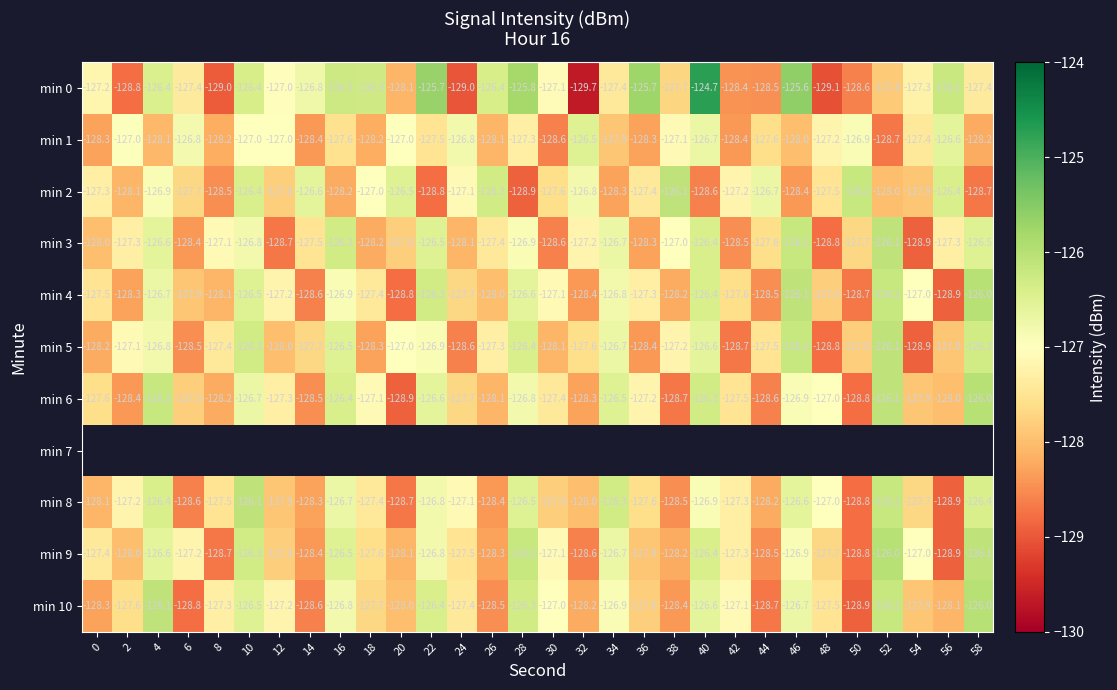

Is it true that min 10 equals -127.4 at 24?

True